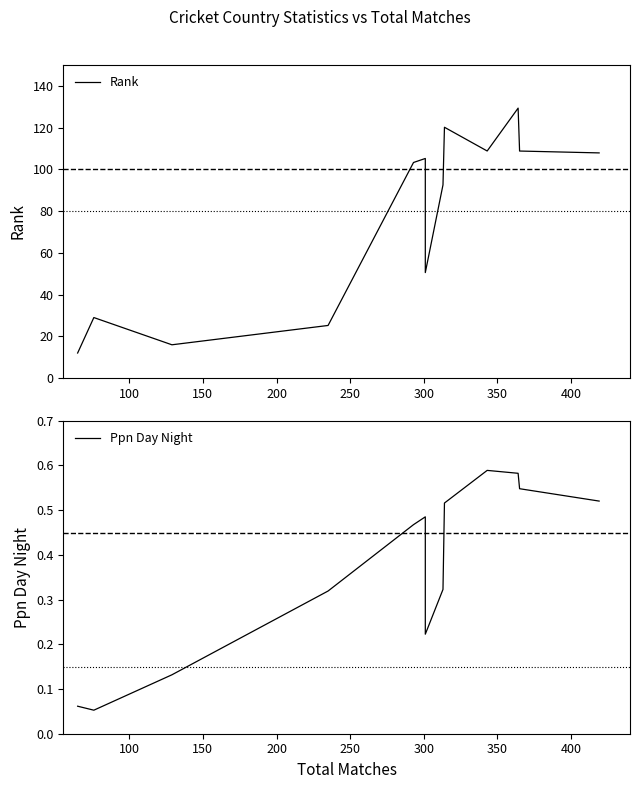

Which series has the largest range (max minus min)?

Rank